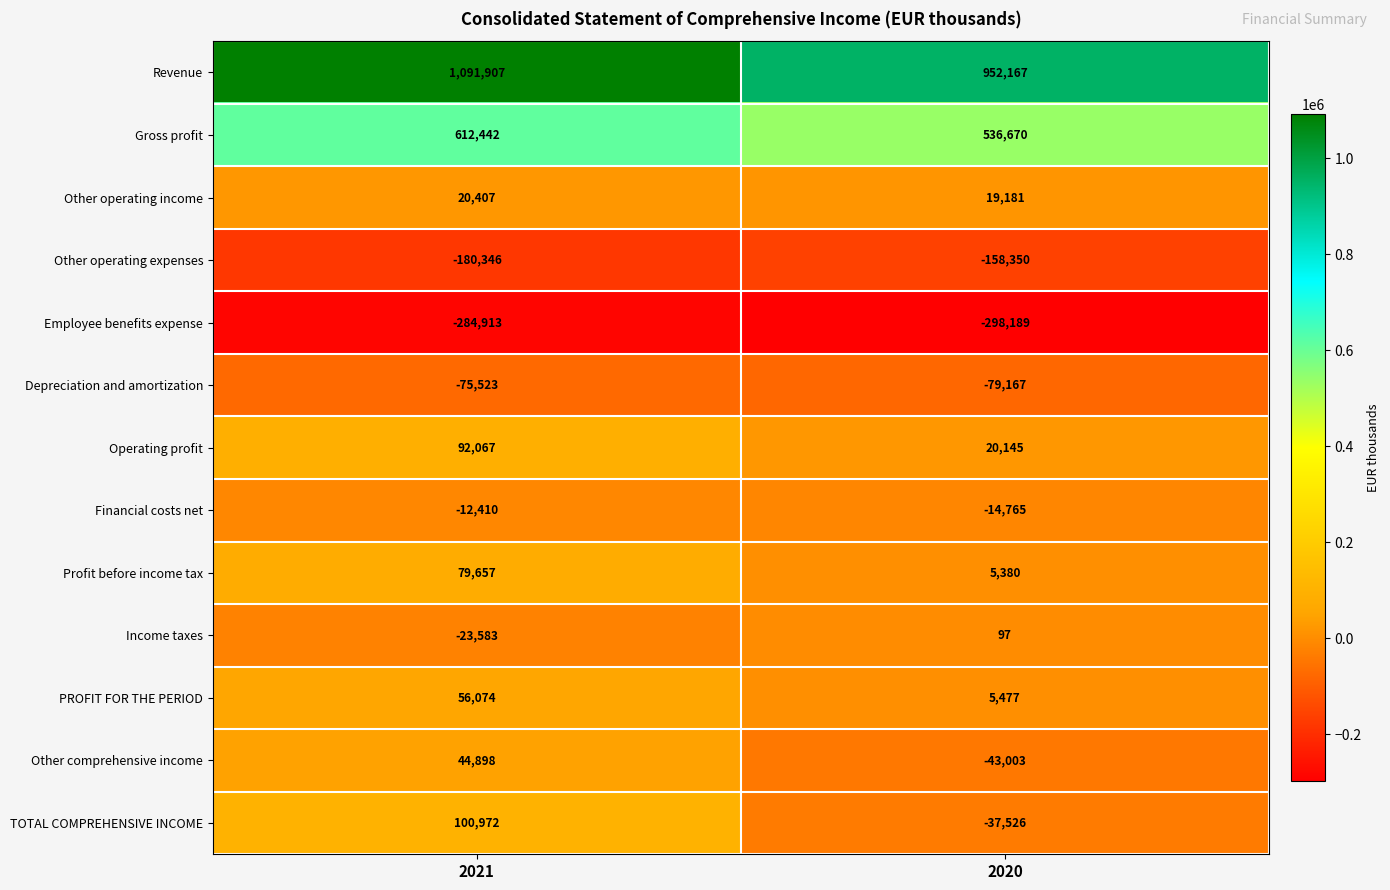

Reading left to right, list all the values displayed in this chart.

Revenue: 1091907	952167
Gross profit: 612442	536670
Other operating income: 20407	19181
Other operating expenses: -180346	-158350
Employee benefits expense: -284913	-298189
Depreciation and amortization: -75523	-79167
Operating profit: 92067	20145
Financial costs net: -12410	-14765
Profit before income tax: 79657	5380
Income taxes: -23583	97
PROFIT FOR THE PERIOD: 56074	5477
Other comprehensive income: 44898	-43003
TOTAL COMPREHENSIVE INCOME: 100972	-37526